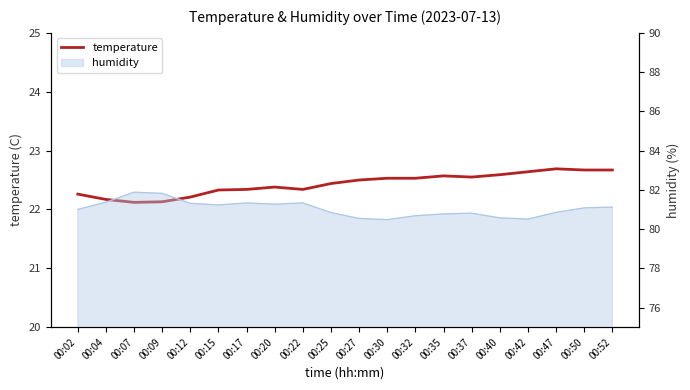

What is the change in value from 00:30 to 00:47?

+0.2